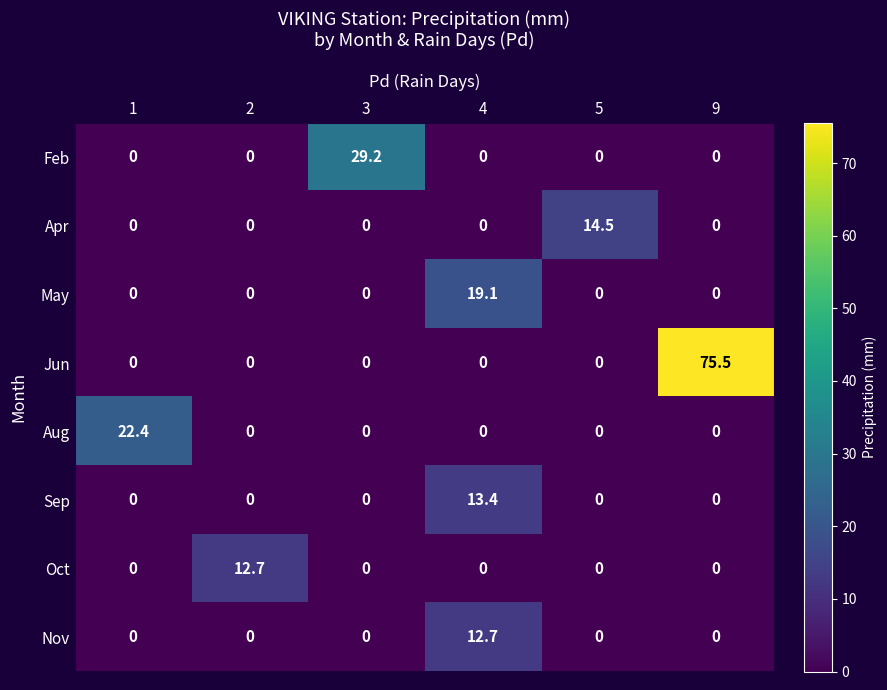

What is the sum of all Nov values?

12.7